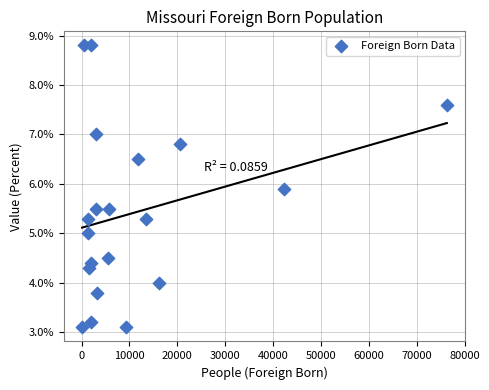

What is the range of Y values (max minus min)?

5.7